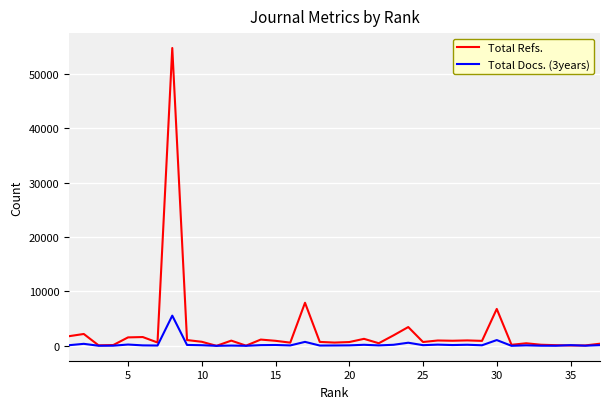

Does the chart have visible grid lines?

Yes